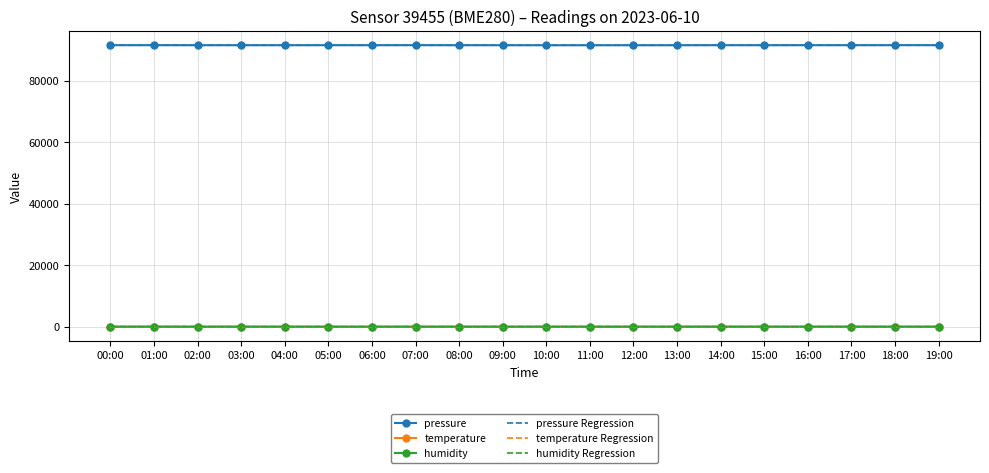

What is the average value of the humidity Regression series?

64.2